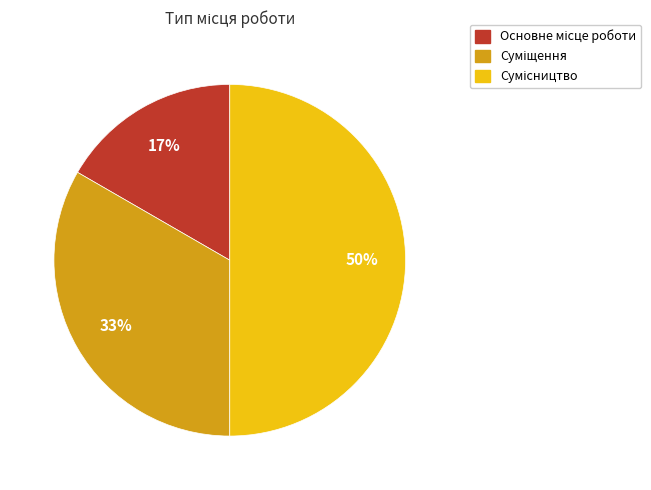

To the nearest percent, what is the average slice percentage?

33%